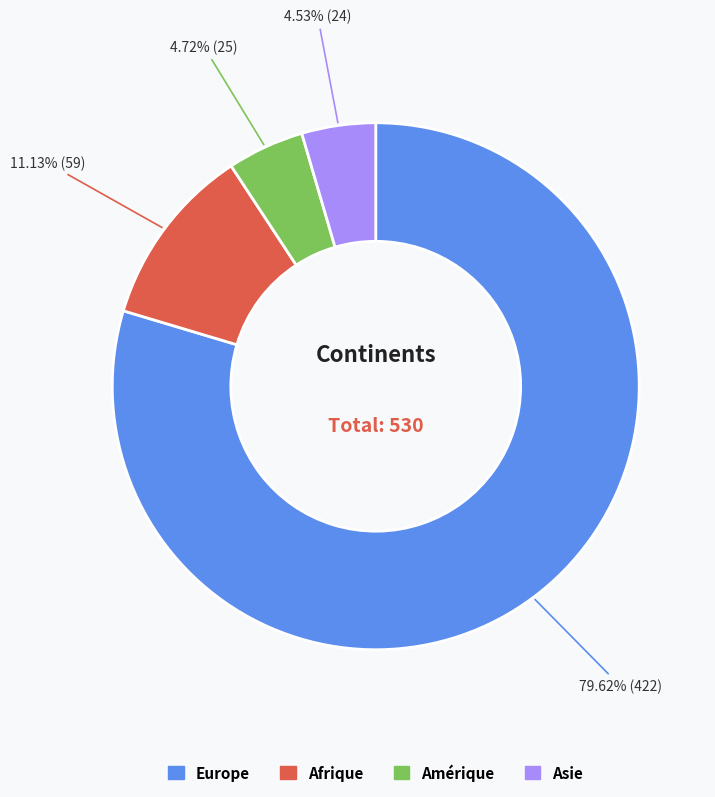

Is there a majority slice in this chart?

Yes